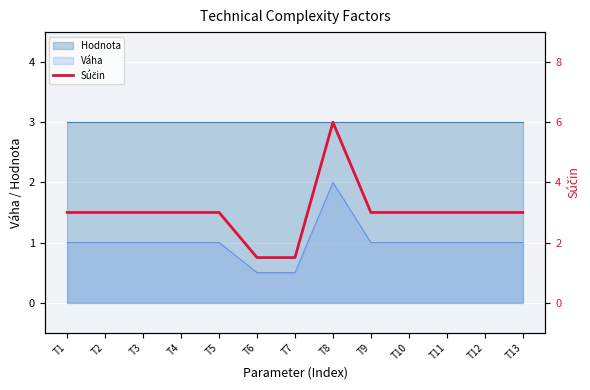

True or false: there are more than 0 points higher than both neighbors.

True